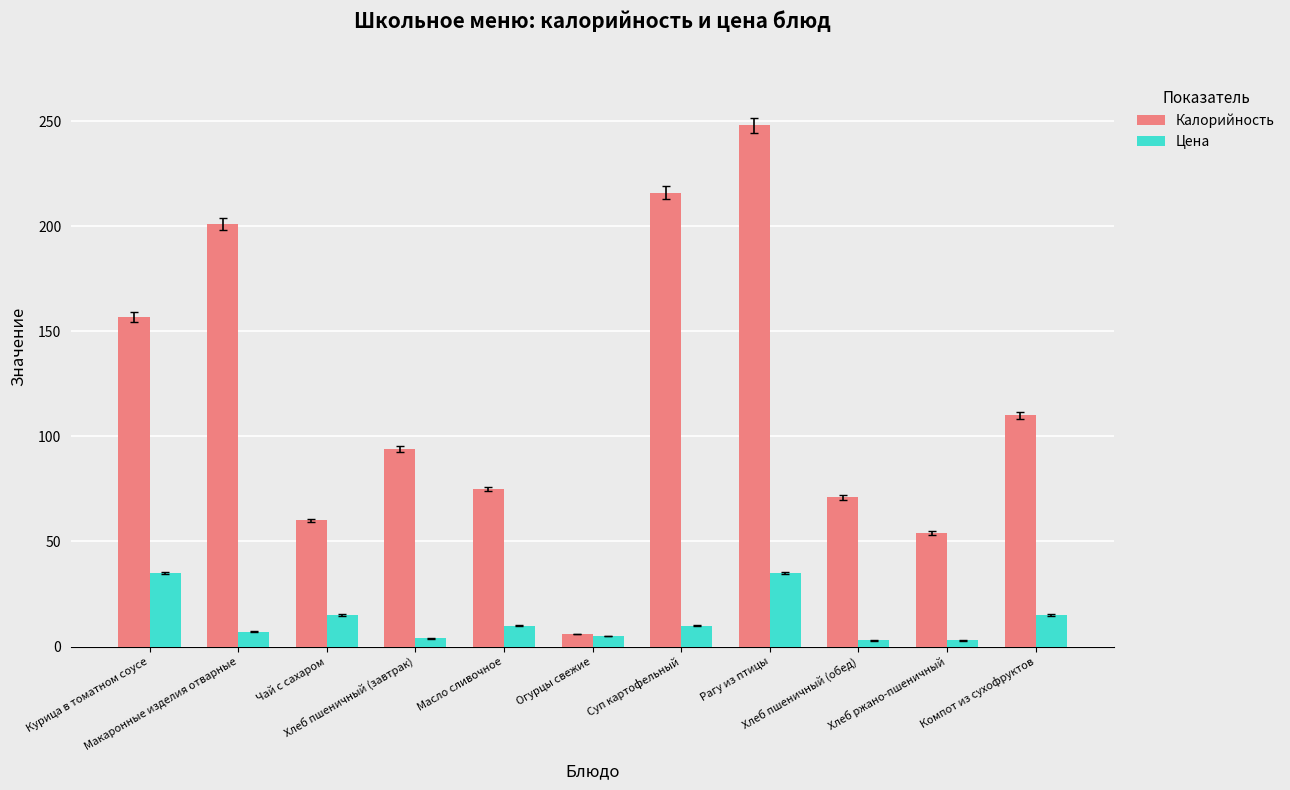

At which label does Цена first exceed 10?

Курица в томатном соусе